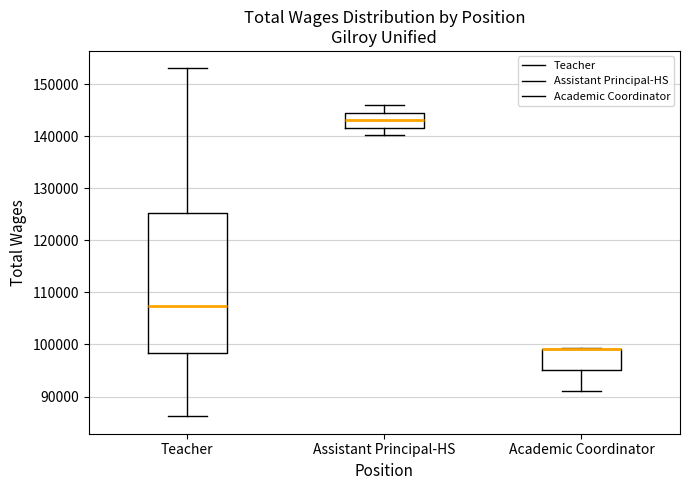

Reading left to right, read every box against the y-axis: the position of its median line, the range the box covers, and the ends of its whiskers. The values are not printed on the chart, so give them approximately, as read against the axis.

Teacher: median 107000, box 98000 to 125000, whiskers 86000 to 153000
Assistant Principal-HS: median 143000, box 142000 to 144000, whiskers 140000 to 146000
Academic Coordinator: median 99000 (drawn on the box's upper edge), box 95000 to 99000, whiskers 91000 to 99000